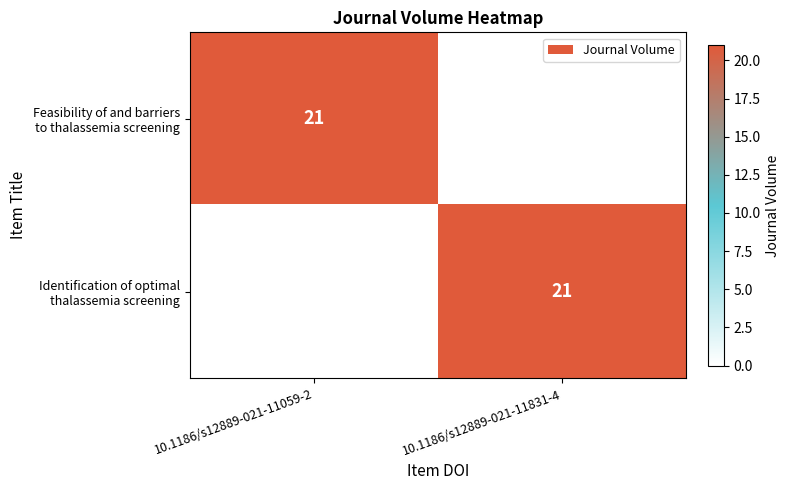

At which category is the sum across all series the highest?

10.1186/s12889-021-11059-2